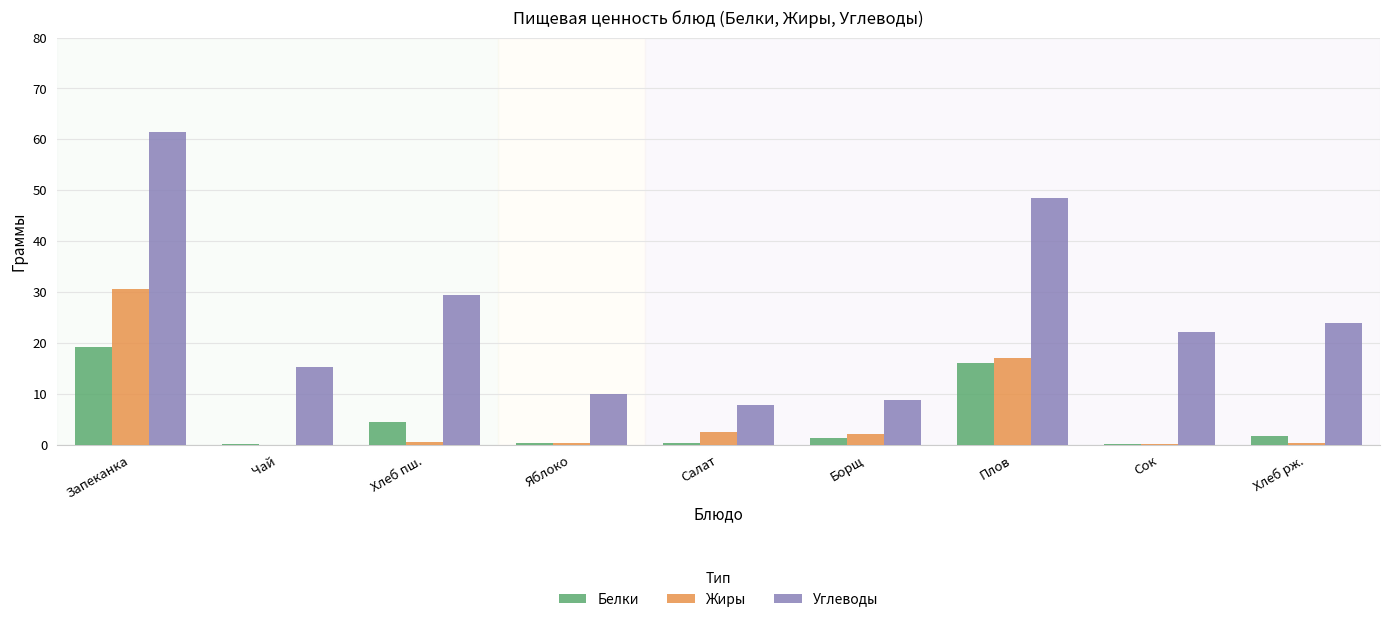

Which series changed the most between Запеканка and Плов?

Жиры